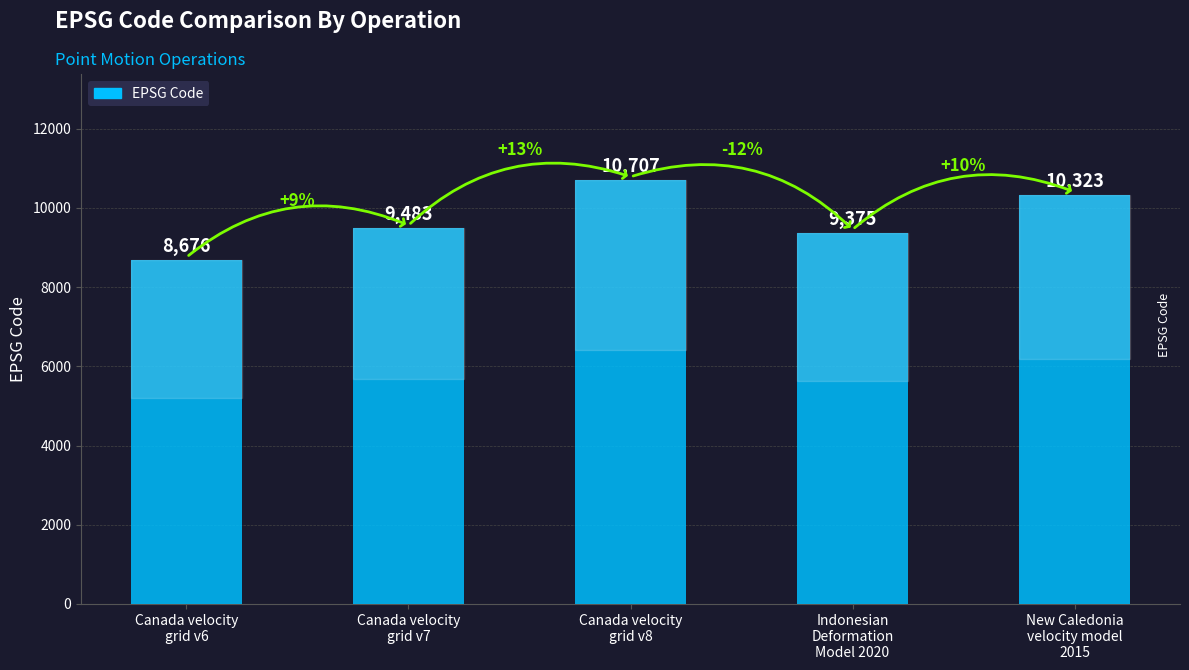

Approximately how many times larger is the value at Canada velocity
grid v7 compared to Canada velocity
grid v6?

1.1